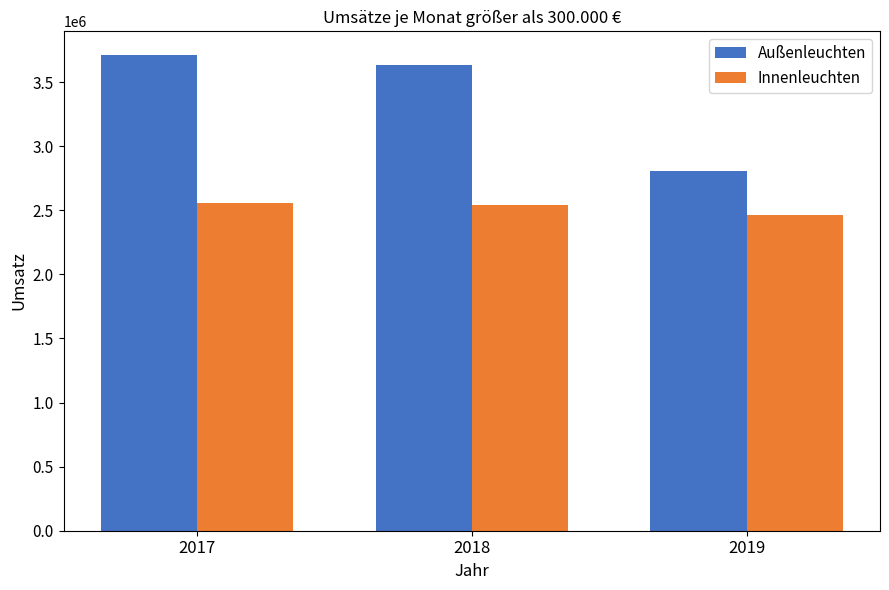

What is the lowest value of the Innenleuchten series?

2463566